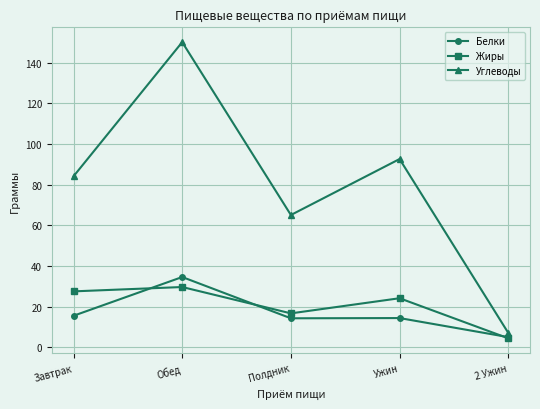

What is the difference between the highest and lowest values at Ужин?

78.2